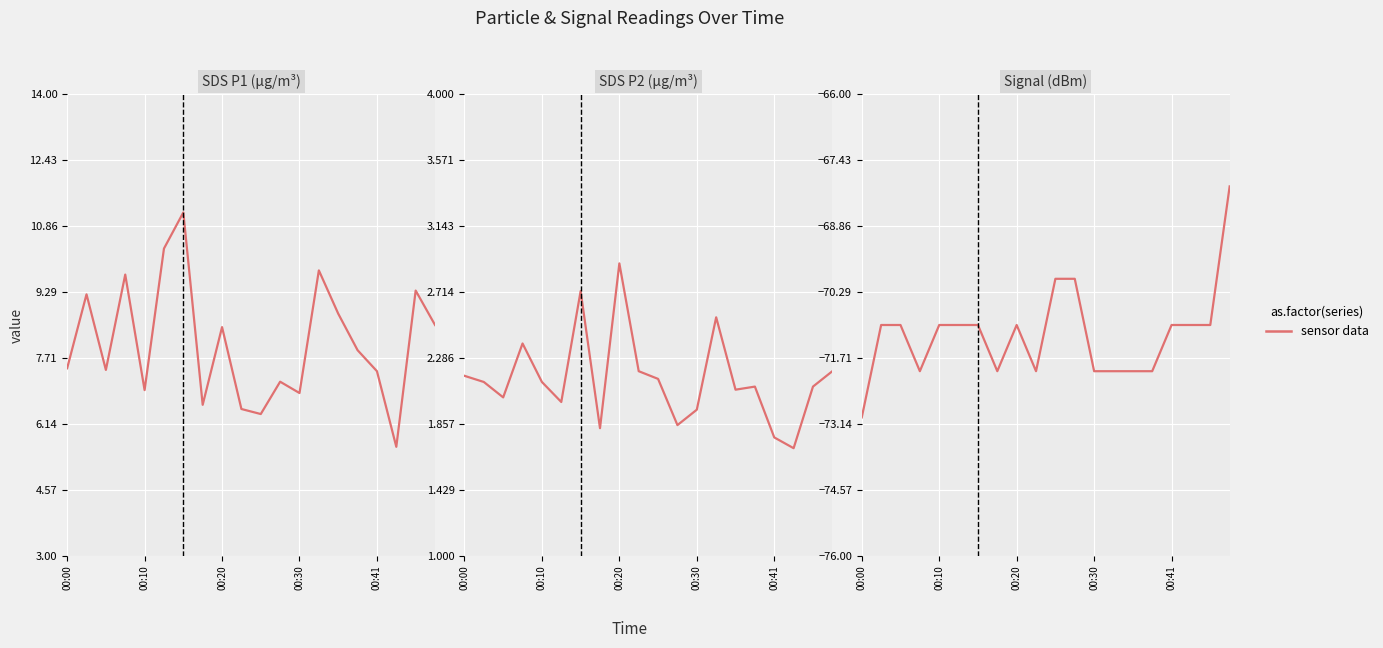

Between 6 and 9, which is larger?

6